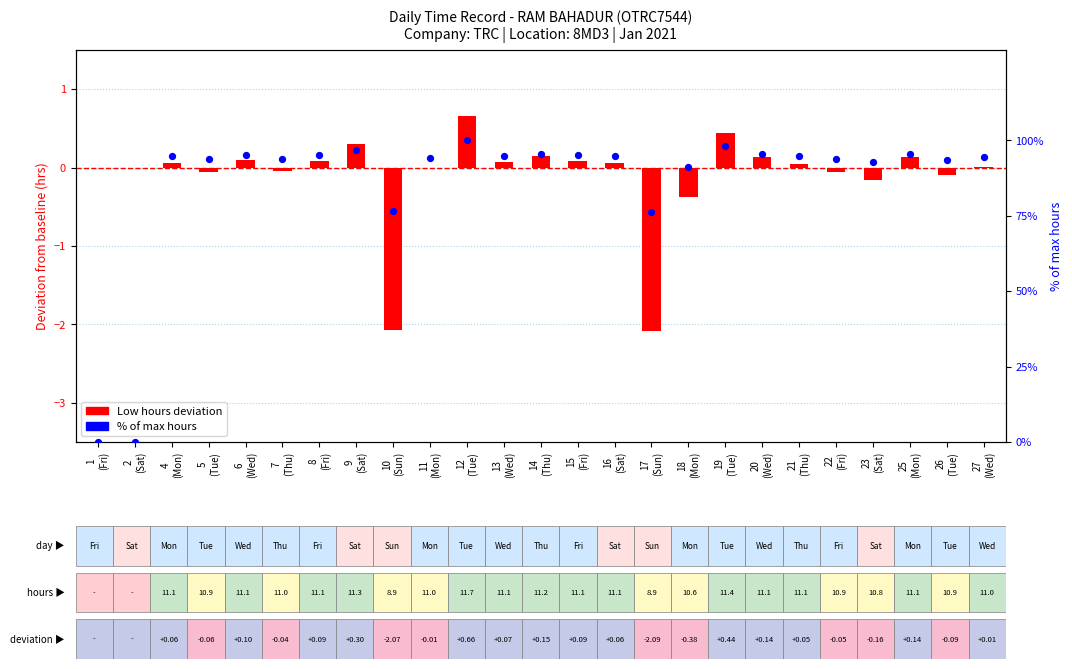

Is the value of % of max hours at 5
(Tue) greater than the value of Low hours deviation at 18
(Mon)?

Yes